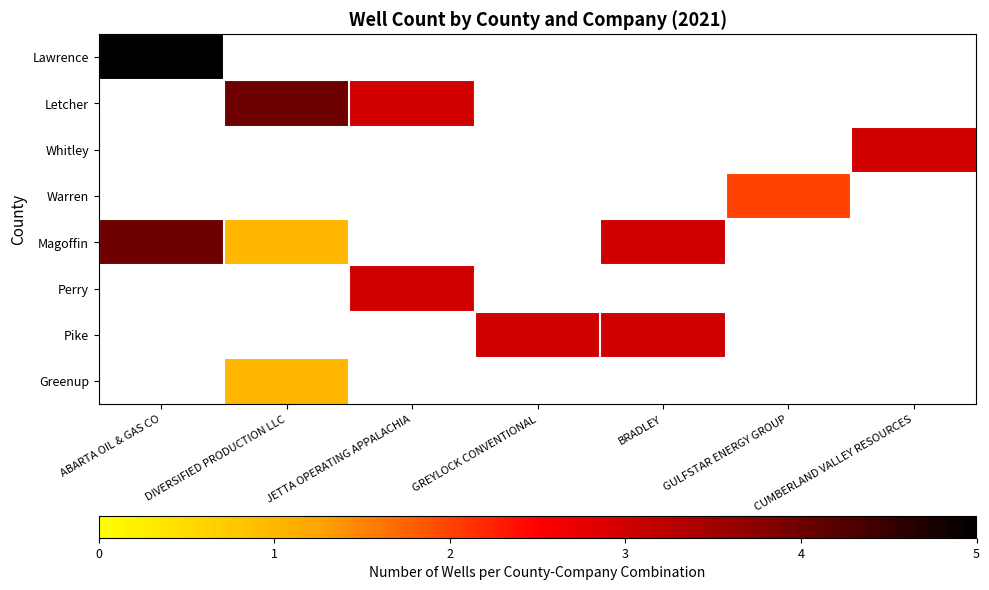

Which series has the largest range (max minus min)?

Magoffin